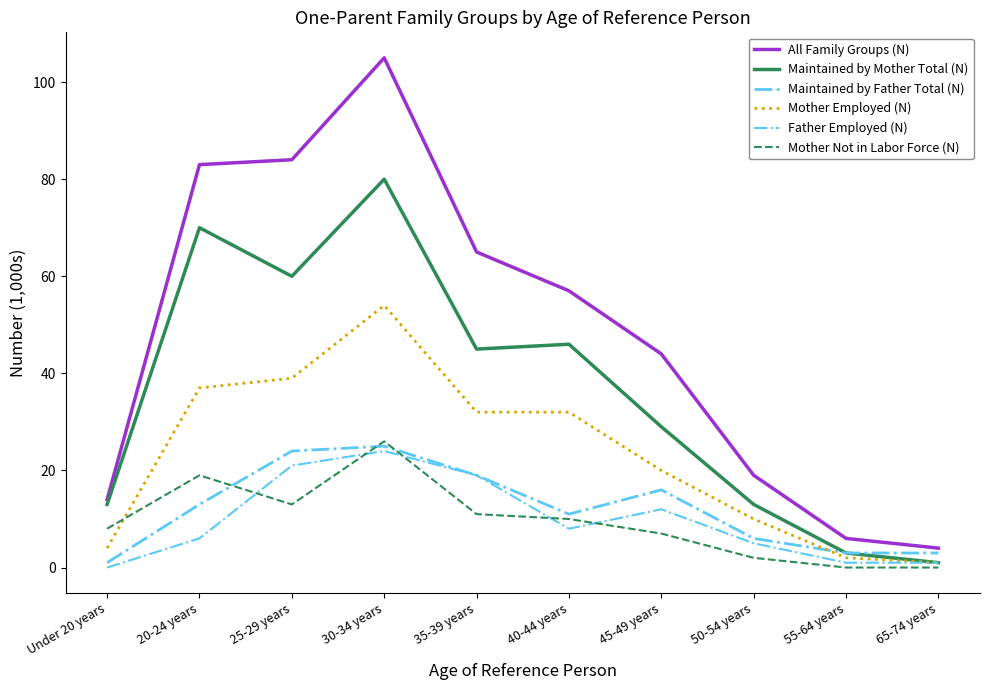

Is this an area chart (filled region under the line)?

No